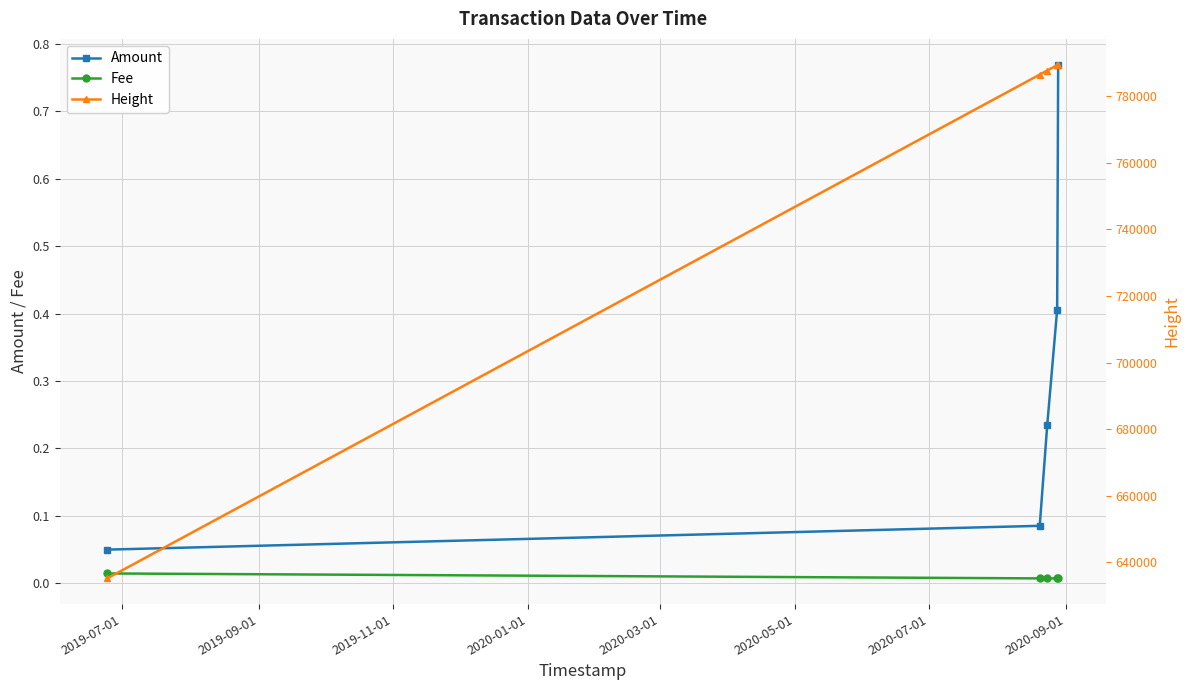

True or false: Fee and Amount cross at least once.

False